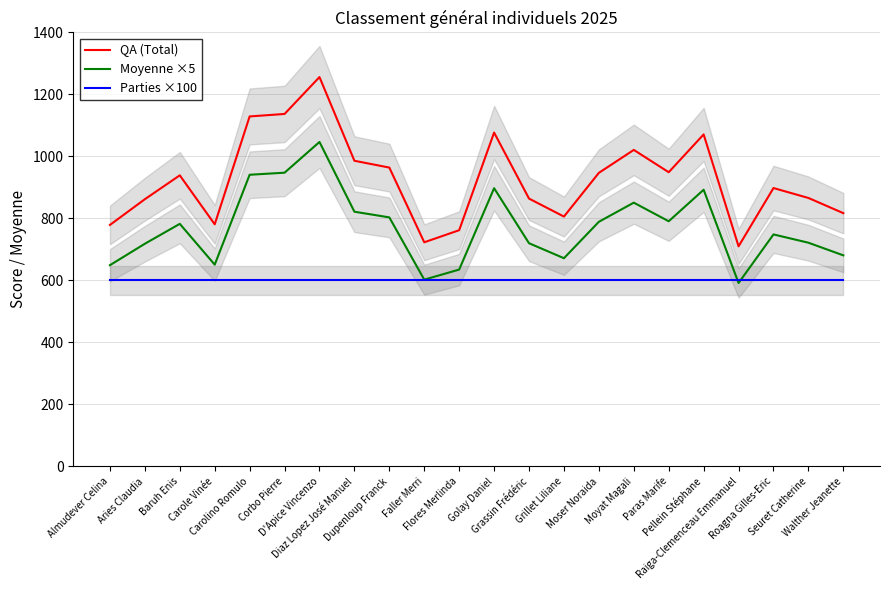

How many interior local valleys does the QA (Total) series have?

5